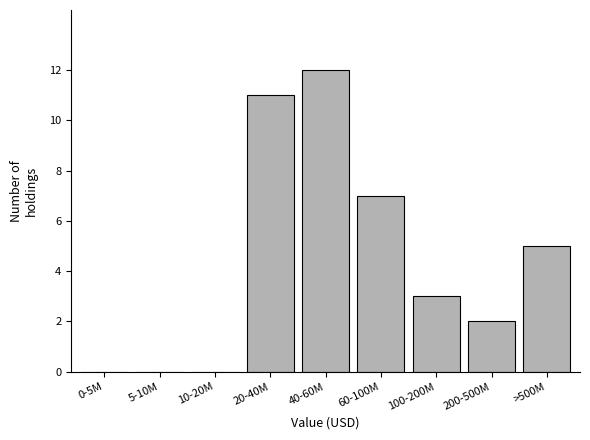

Reading left to right, extract all data points from this chart.

0-5M=0	5-10M=0	10-20M=0	20-40M=11	40-60M=12	60-100M=7	100-200M=3	200-500M=2	>500M=5